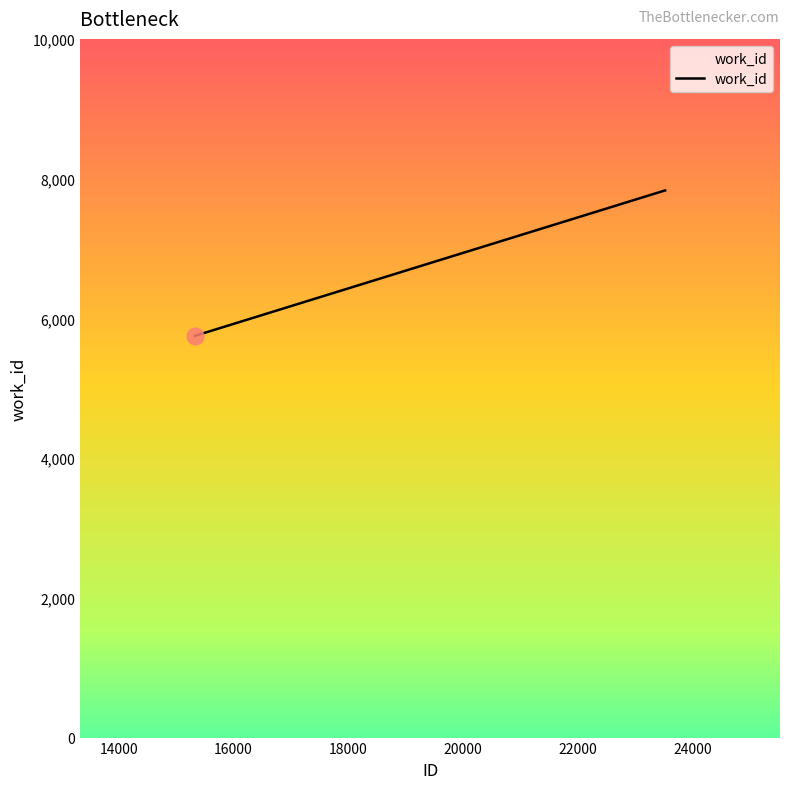

Reading left to right, extract all data points from this chart.

5750	7831	7831